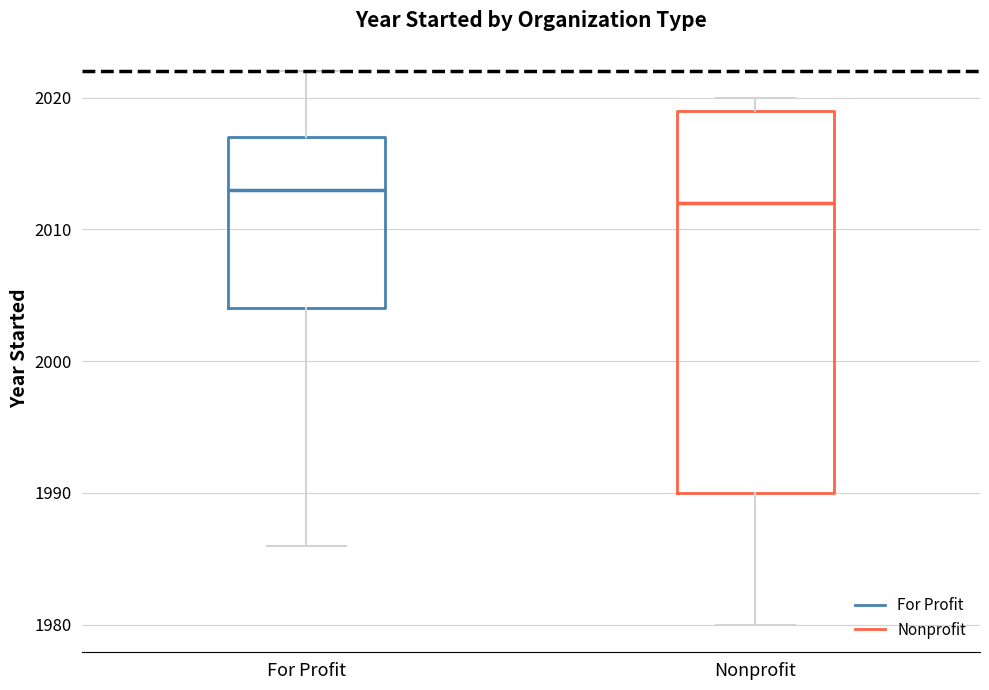

Which box's median line is the highest?

For Profit